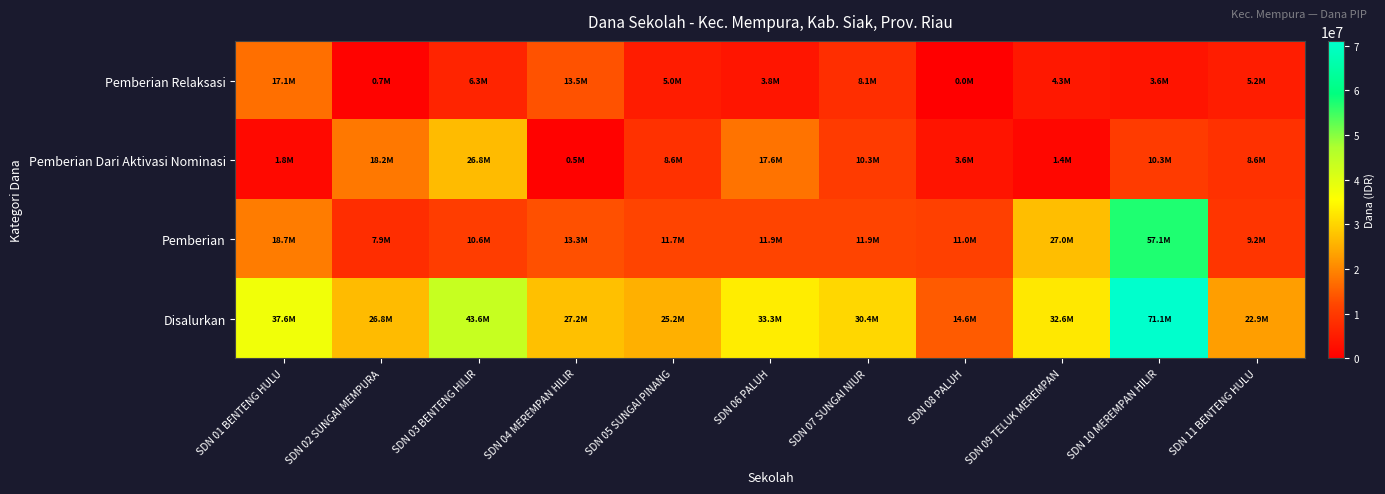

Reading left to right, extract all data points from this chart.

Pemberian Relaksasi: SDN 01 BENTENG HULU=17100000	SDN 02 SUNGAI MEMPURA=675000	SDN 03 BENTENG HILIR=6300000	SDN 04 MEREMPAN HILIR=13500000	SDN 05 SUNGAI PINANG=4950000	SDN 06 PALUH=3825000	SDN 07 SUNGAI NIUR=8100000	SDN 08 PALUH=0	SDN 09 TELUK MEREMPAN=4275000	SDN 10 MEREMPAN HILIR=3600000	SDN 11 BENTENG HULU=5175000
Pemberian Dari Aktivasi Nominasi: SDN 01 BENTENG HULU=1800000	SDN 02 SUNGAI MEMPURA=18225000	SDN 03 BENTENG HILIR=26775000	SDN 04 MEREMPAN HILIR=450000	SDN 05 SUNGAI PINANG=8550000	SDN 06 PALUH=17550000	SDN 07 SUNGAI NIUR=10350000	SDN 08 PALUH=3600000	SDN 09 TELUK MEREMPAN=1350000	SDN 10 MEREMPAN HILIR=10350000	SDN 11 BENTENG HULU=8550000
Pemberian: SDN 01 BENTENG HULU=18675000	SDN 02 SUNGAI MEMPURA=7875000	SDN 03 BENTENG HILIR=10575000	SDN 04 MEREMPAN HILIR=13275000	SDN 05 SUNGAI PINANG=11700000	SDN 06 PALUH=11925000	SDN 07 SUNGAI NIUR=11925000	SDN 08 PALUH=11025000	SDN 09 TELUK MEREMPAN=27000000	SDN 10 MEREMPAN HILIR=57150000	SDN 11 BENTENG HULU=9225000
Disalurkan: SDN 01 BENTENG HULU=37575000	SDN 02 SUNGAI MEMPURA=26775000	SDN 03 BENTENG HILIR=43650000	SDN 04 MEREMPAN HILIR=27225000	SDN 05 SUNGAI PINANG=25200000	SDN 06 PALUH=33300000	SDN 07 SUNGAI NIUR=30375000	SDN 08 PALUH=14625000	SDN 09 TELUK MEREMPAN=32625000	SDN 10 MEREMPAN HILIR=71100000	SDN 11 BENTENG HULU=22950000